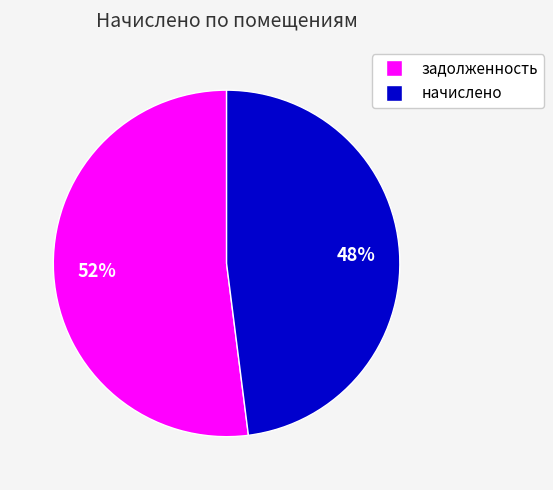

Does any single category account for the majority?

Yes